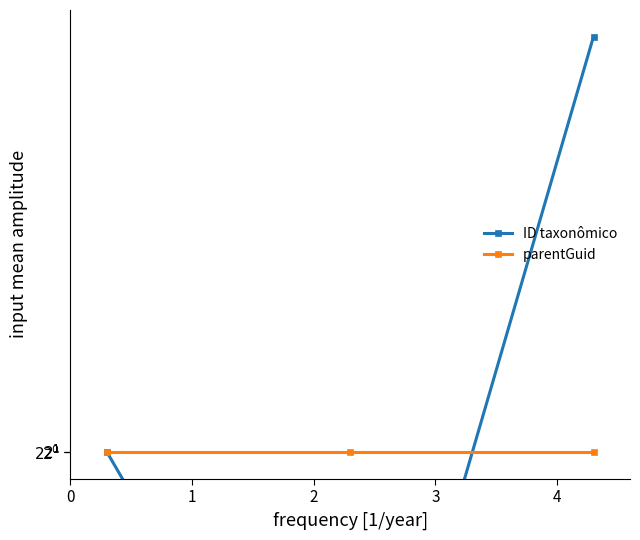

At 0, list the series in order from smallest to largest.

parentGuid, ID taxonômico